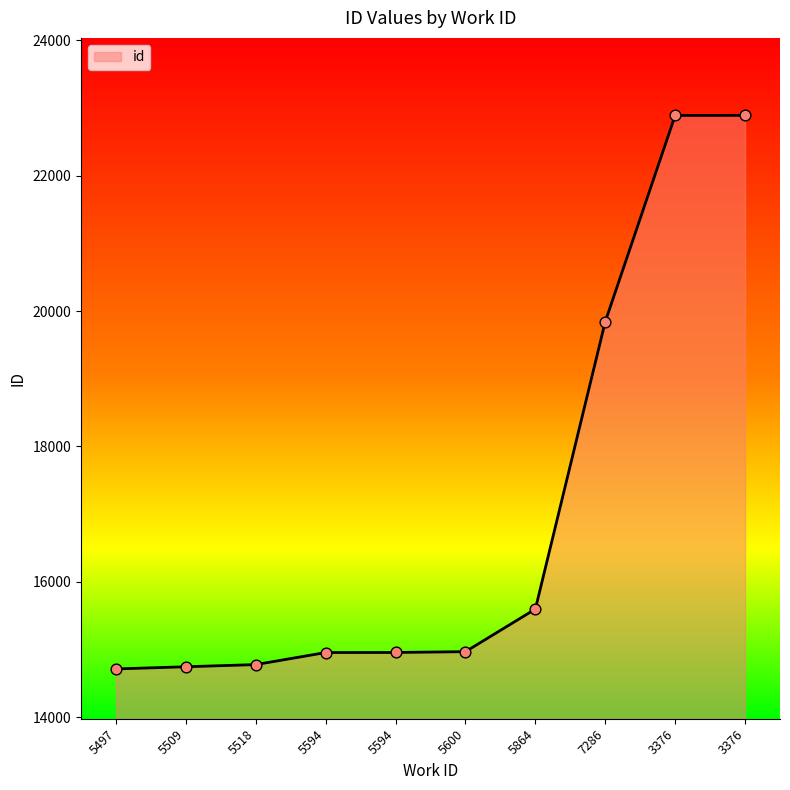

Between 5864 and 5509, which is larger?

5864